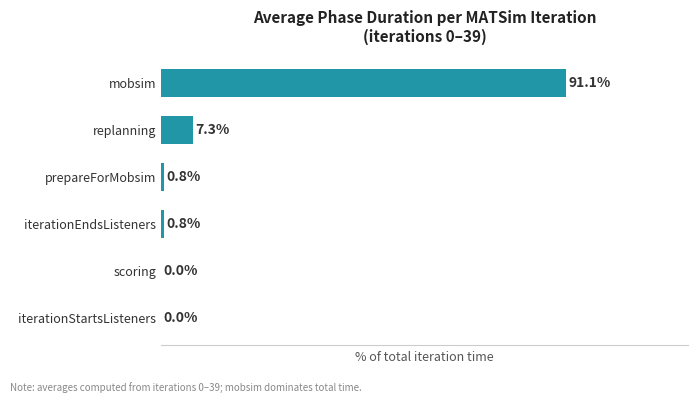

At which label is the value closest to 45?

replanning